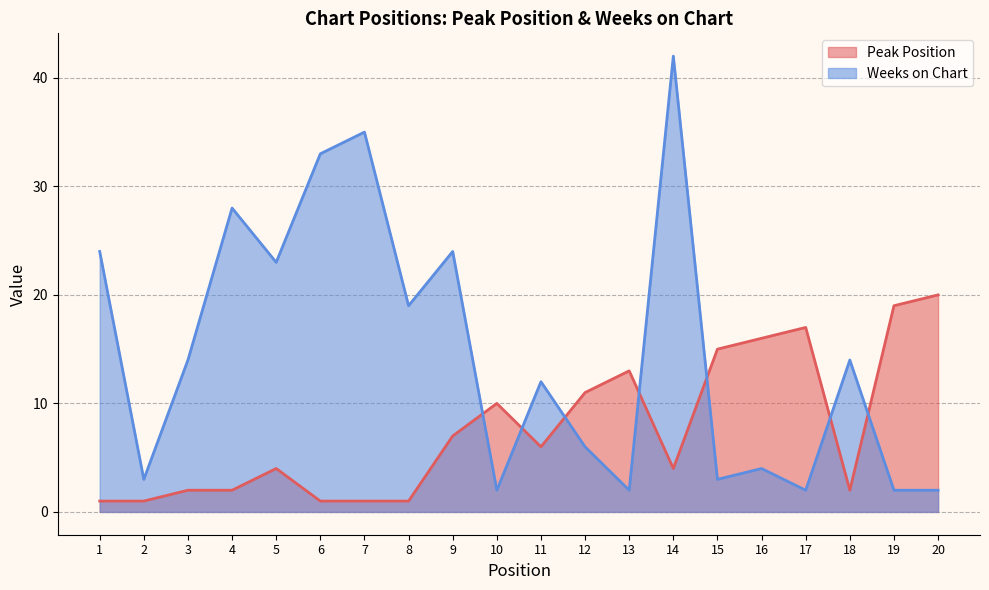

At how many categories does at least one series exceed 18?

10